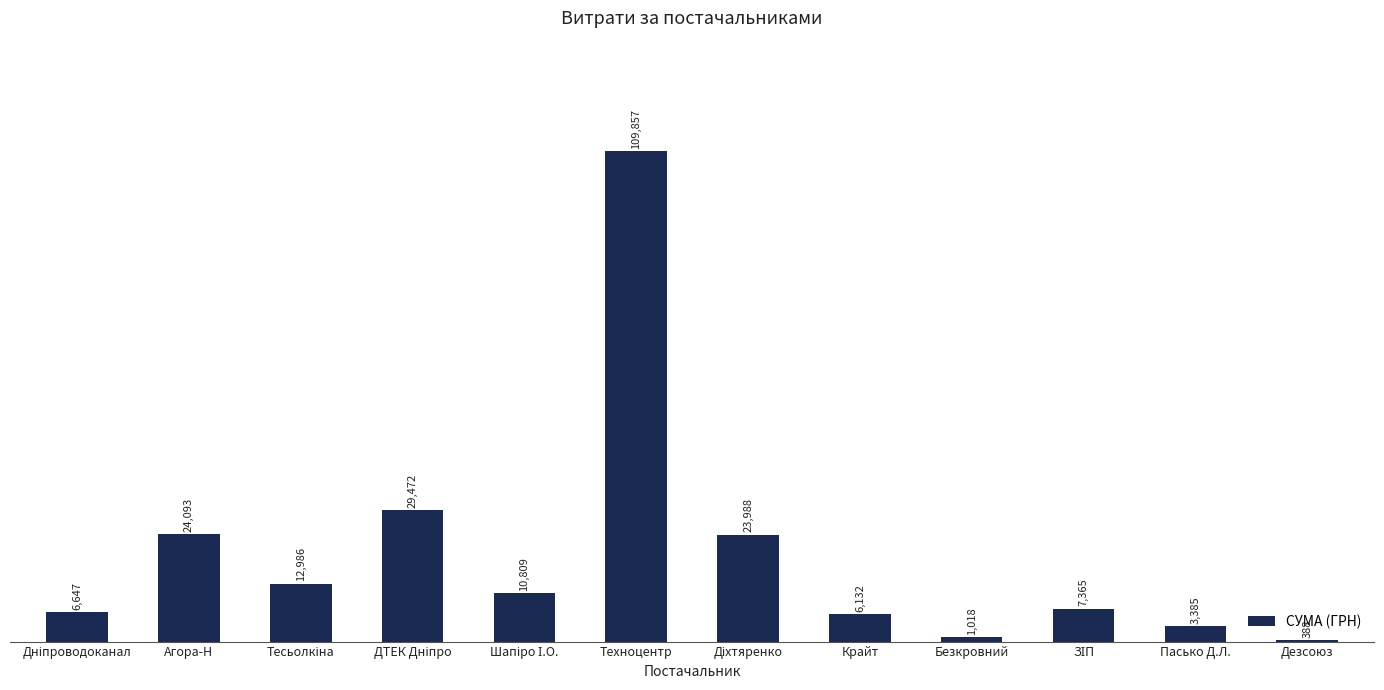

What is the maximum value shown in the chart?

109857.0